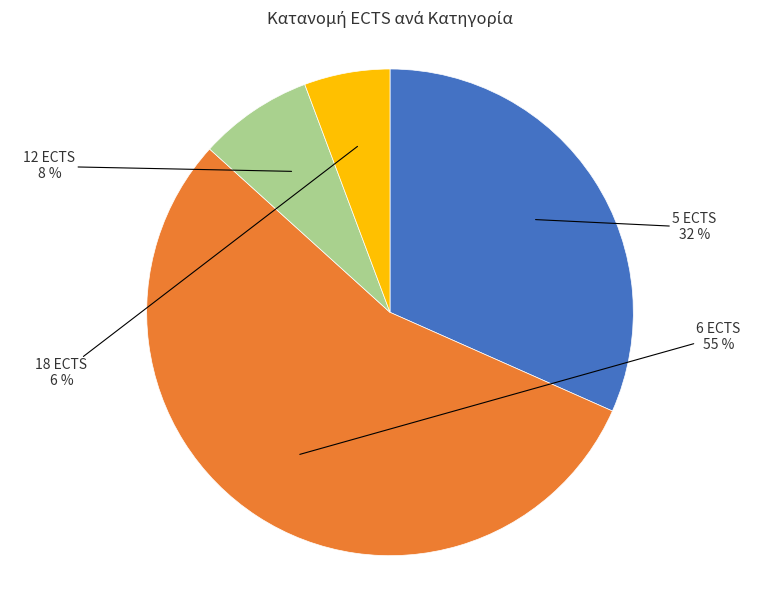

Is there a majority slice in this chart?

Yes